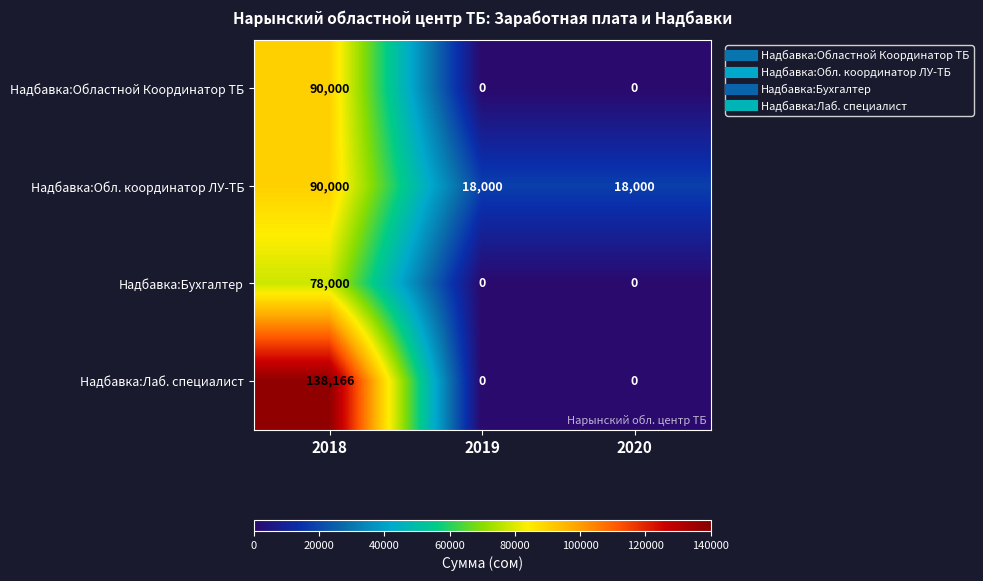

List the series in order of their overall mean, lowest first.

Надбавка:Бухгалтер, Надбавка:Областной Координатор ТБ, Надбавка:Обл. координатор ЛУ-ТБ, Надбавка:Лаб. специалист